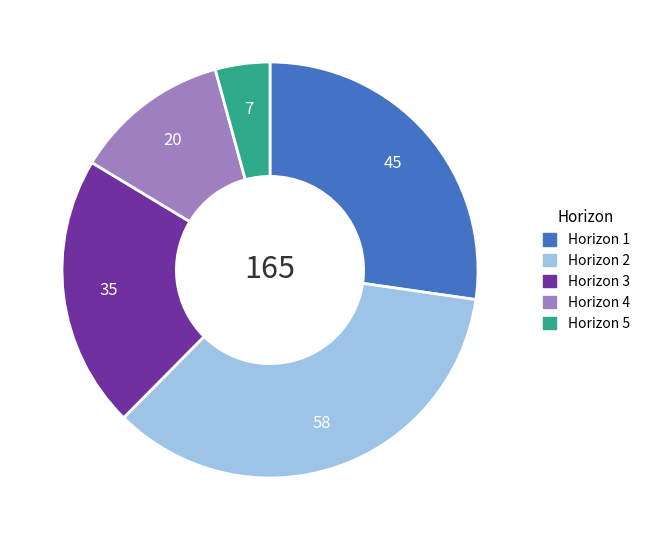

Is Horizon 2 the majority of the pie?

No